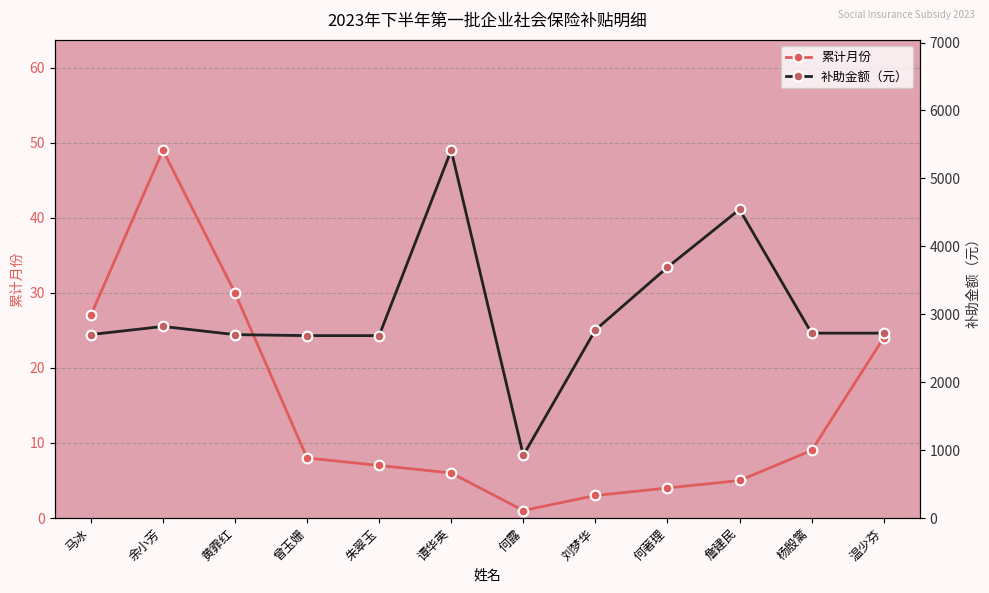

True or false: 补助金额（元） and 累计月份 intersect in this chart.

False